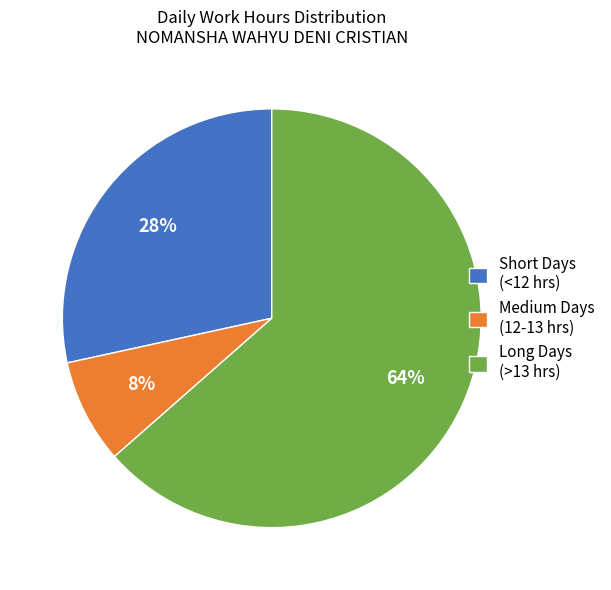

To the nearest percent, what is the average slice percentage?

33%